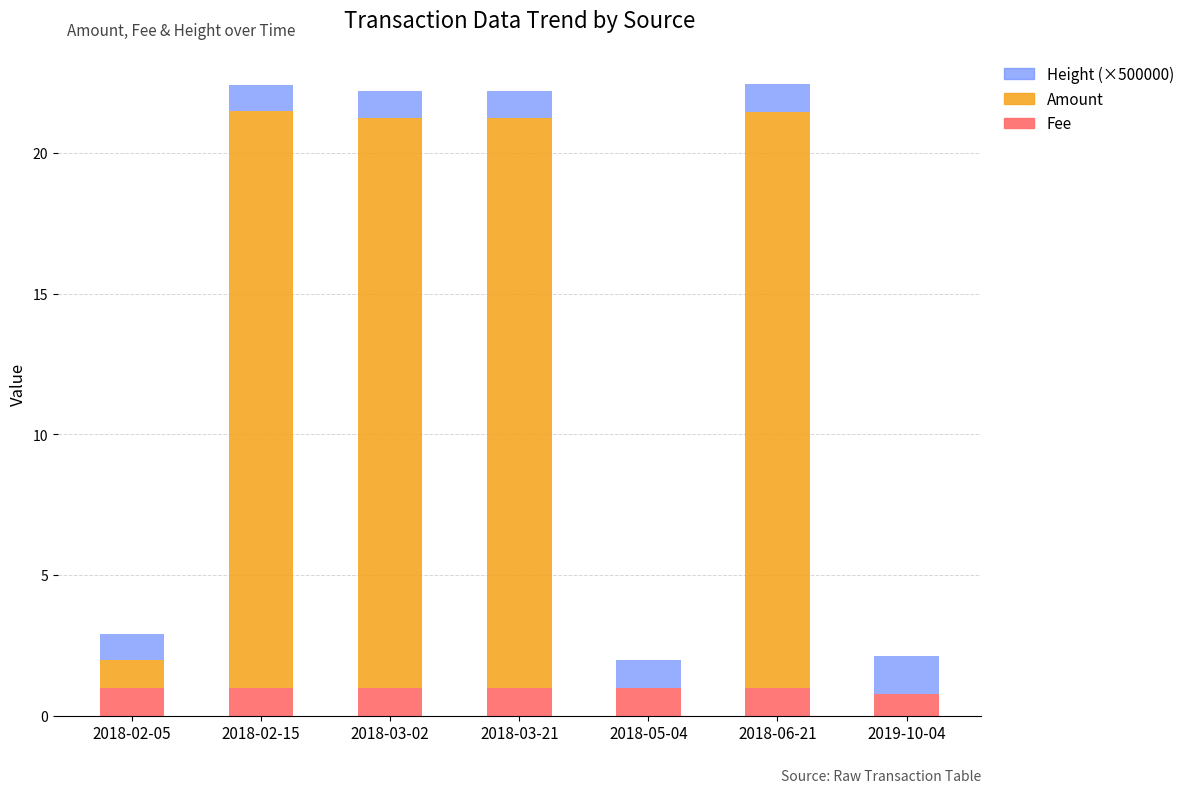

What is the maximum value for Fee?

1.0